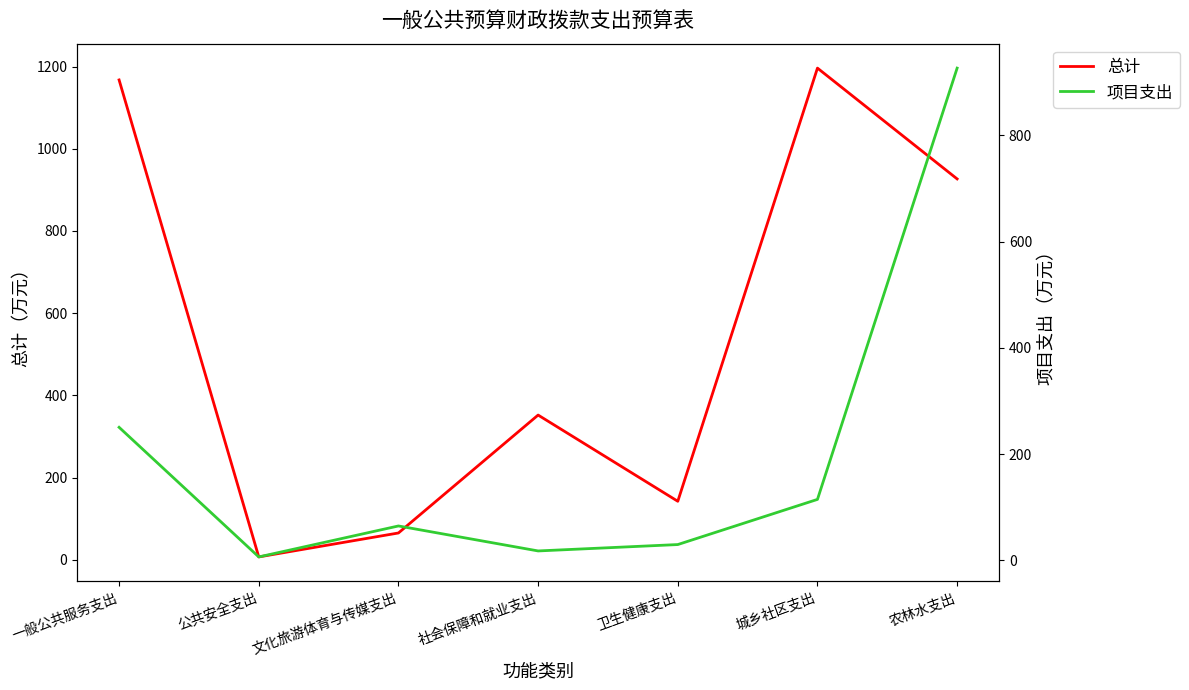

What position from the right is 城乡社区支出?

2